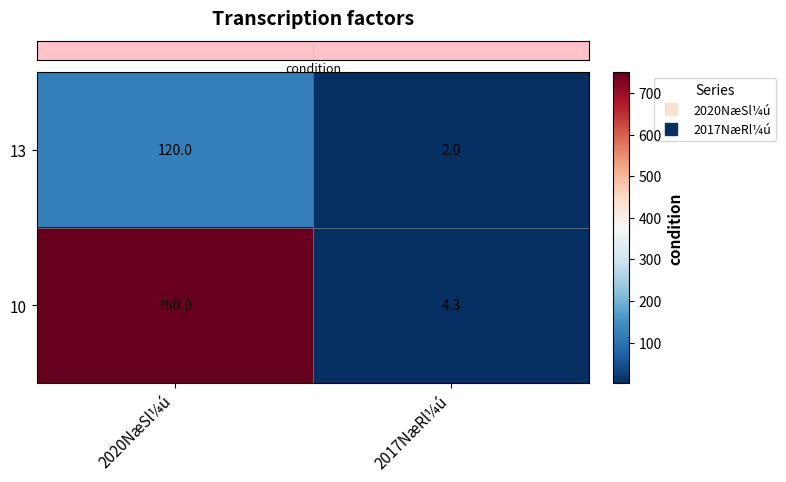

At 2017NæRl¼ú, list the series in order from smallest to largest.

13, 10